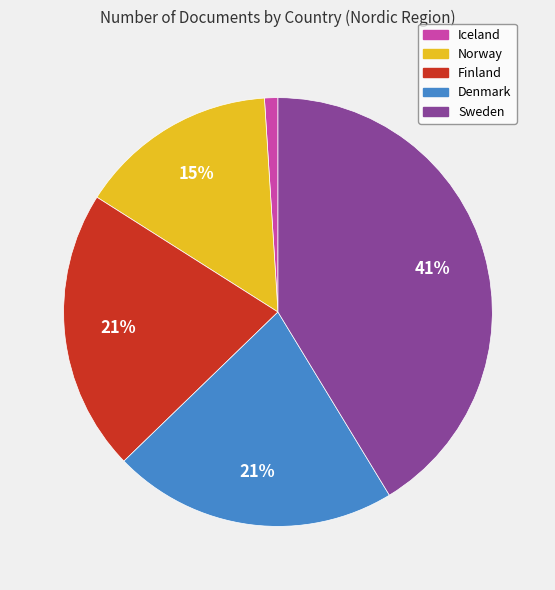

Do Denmark and Norway together represent more than half of the pie?

No